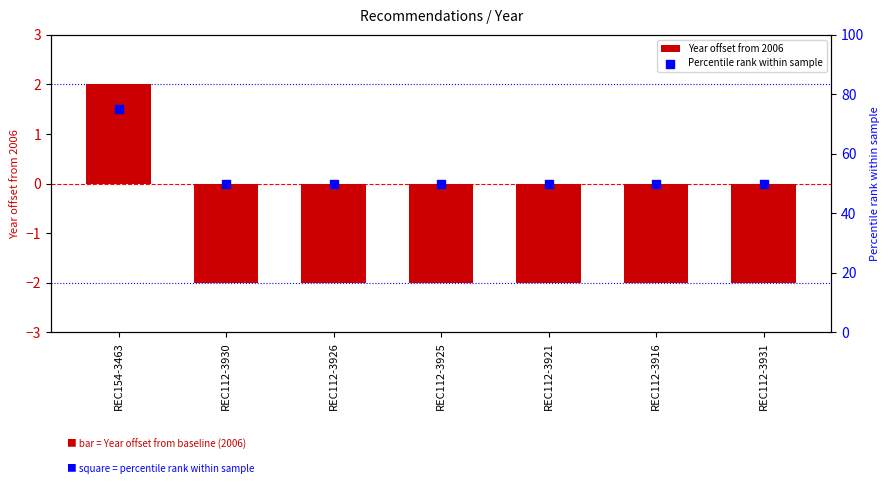

At which category is the sum across all series the highest?

REC154-3463